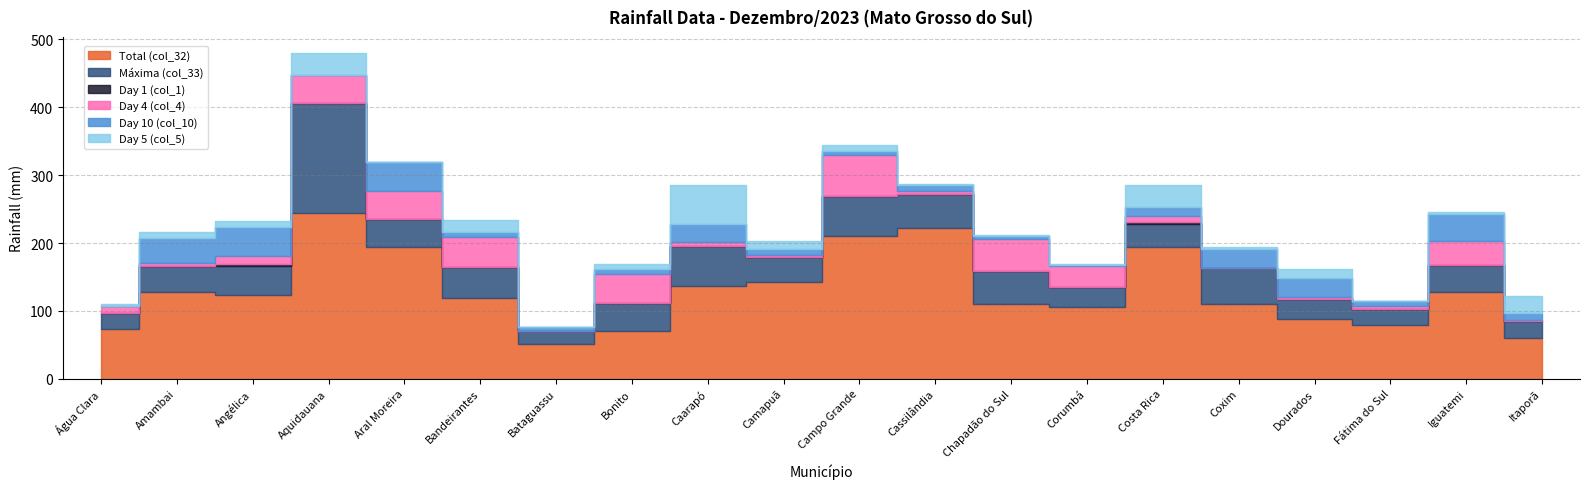

Between which two adjacent categories do Day 5 (col_5) and Day 4 (col_4) first intersect?

Água Clara and Amambai